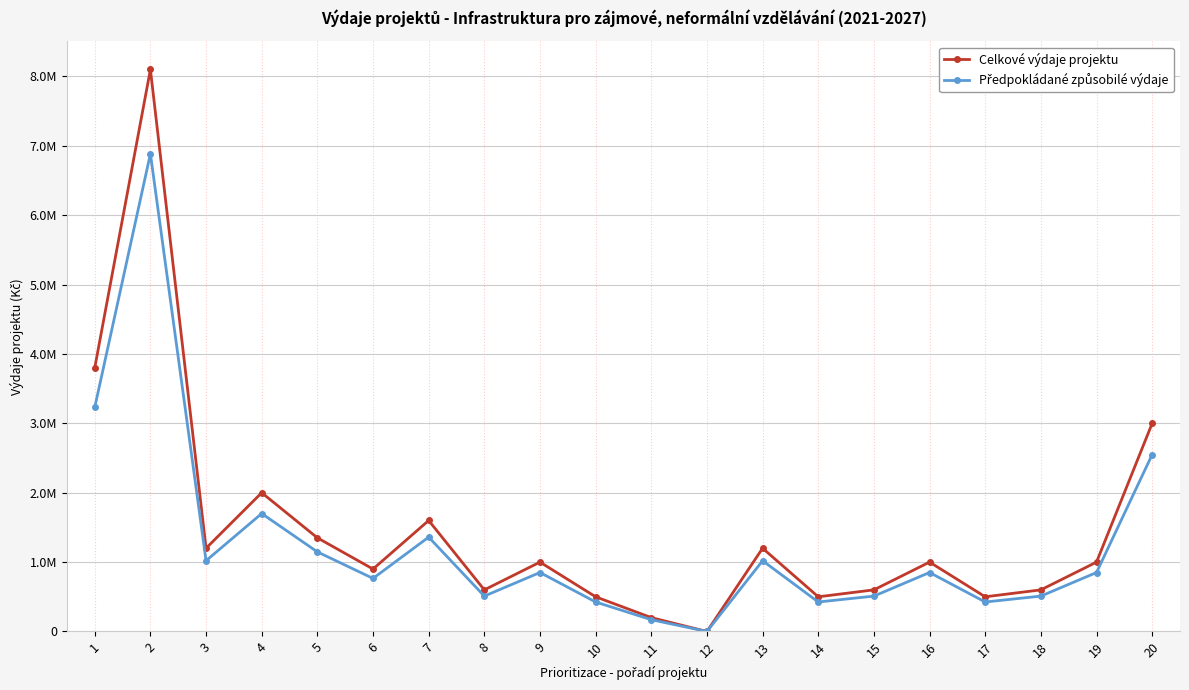

What is the greatest value displayed?

8100000